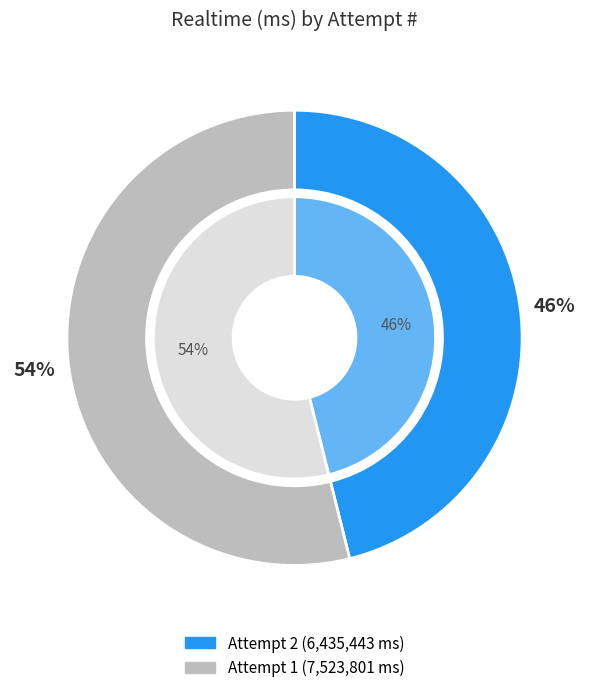

To the nearest percent, what is the difference between the largest and smallest slice percentages?

8%